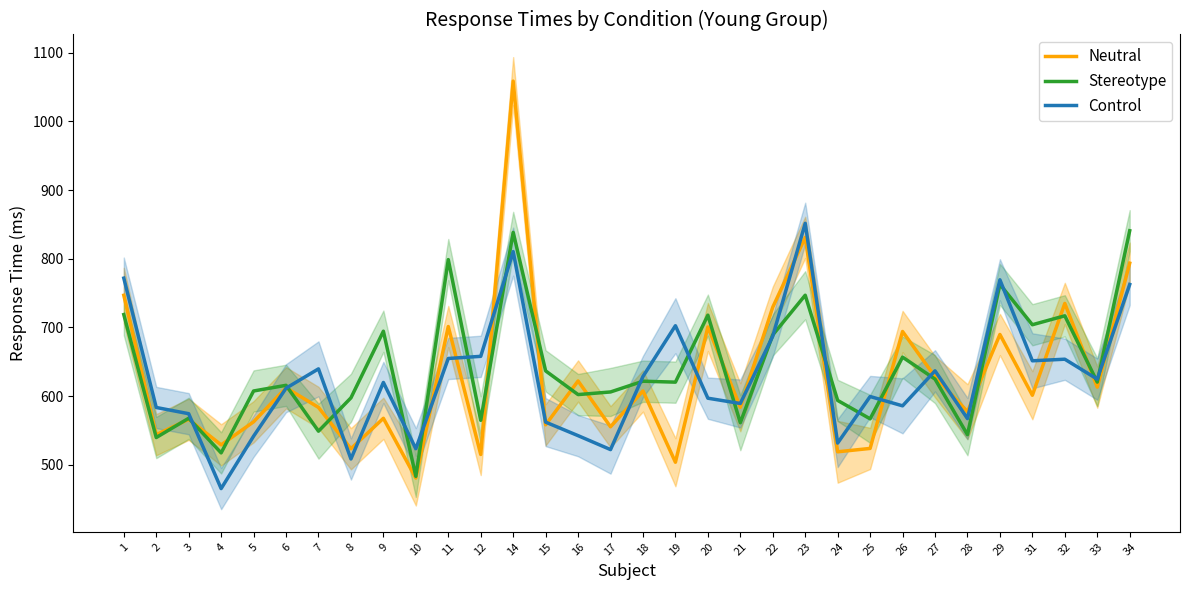

What is the spread (max minus min) of values at 22?

42.2